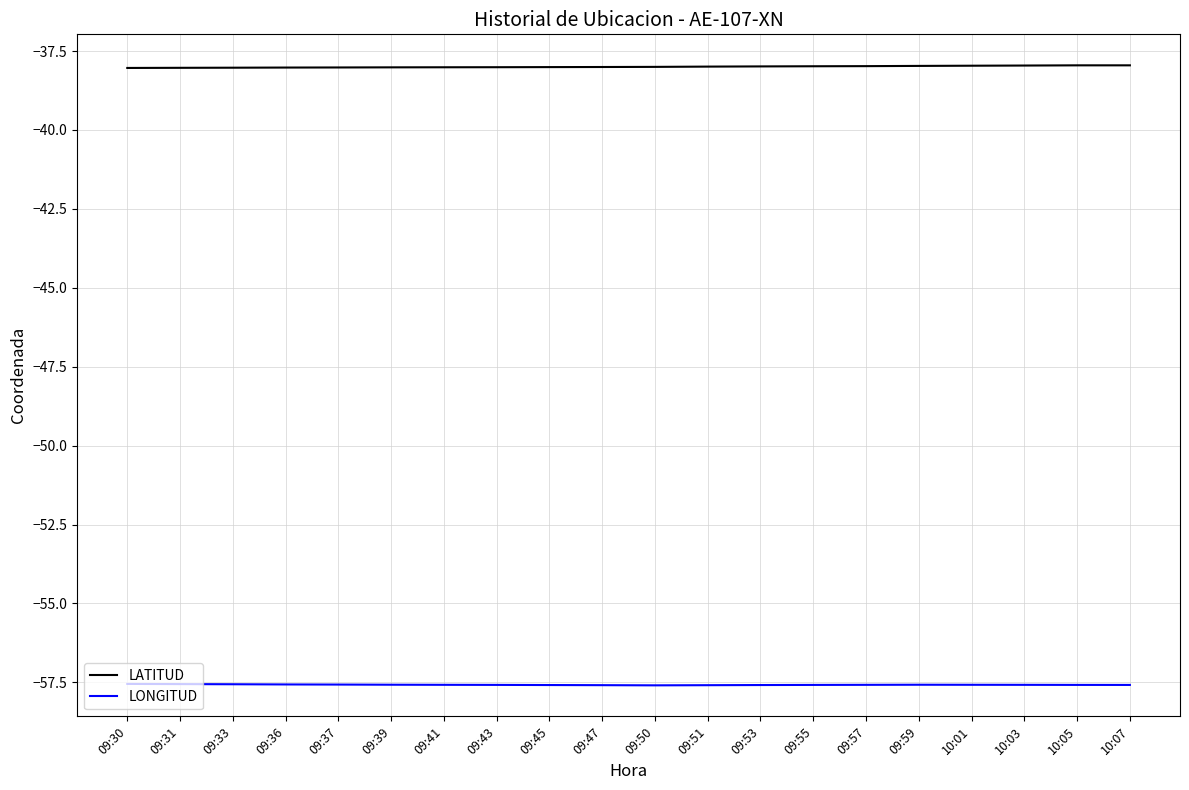

Reading left to right, transcribe all the data shown in this chart.

LATITUD: 09:30=-38.0	09:31=-38.0	09:33=-38.0	09:36=-38.0	09:37=-38.0	09:39=-38.0	09:41=-38.0	09:43=-38.0	09:45=-38.0	09:47=-38.0	09:50=-38.0	09:51=-38.0	09:53=-38.0	09:55=-38.0	09:57=-38.0	09:59=-38.0	10:01=-38.0	10:03=-38.0	10:05=-38.0	10:07=-38.0
LONGITUD: 09:30=-57.6	09:31=-57.6	09:33=-57.6	09:36=-57.6	09:37=-57.6	09:39=-57.6	09:41=-57.6	09:43=-57.6	09:45=-57.6	09:47=-57.6	09:50=-57.6	09:51=-57.6	09:53=-57.6	09:55=-57.6	09:57=-57.6	09:59=-57.6	10:01=-57.6	10:03=-57.6	10:05=-57.6	10:07=-57.6